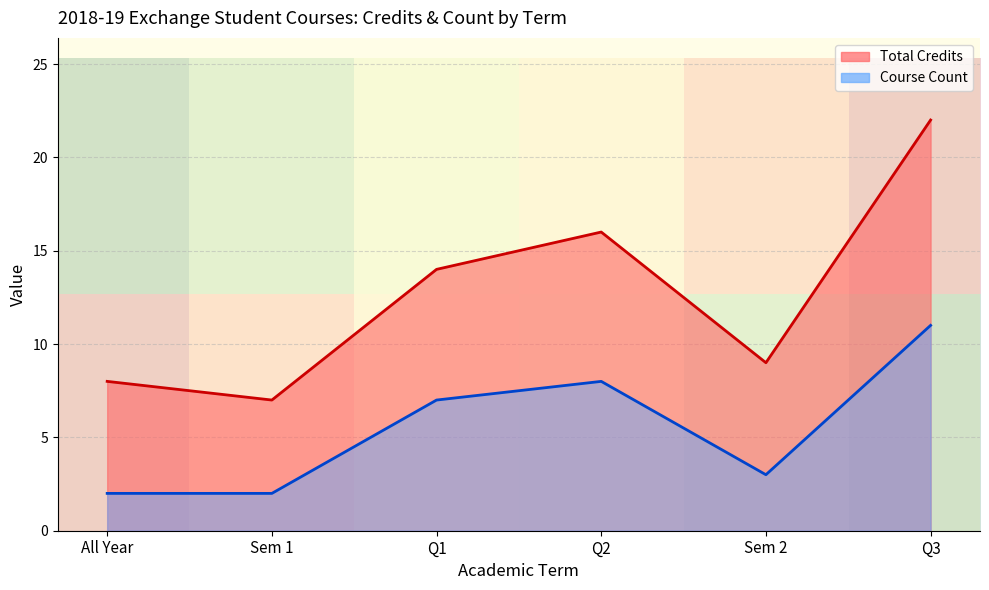

Which series has the largest range (max minus min)?

Total Credits